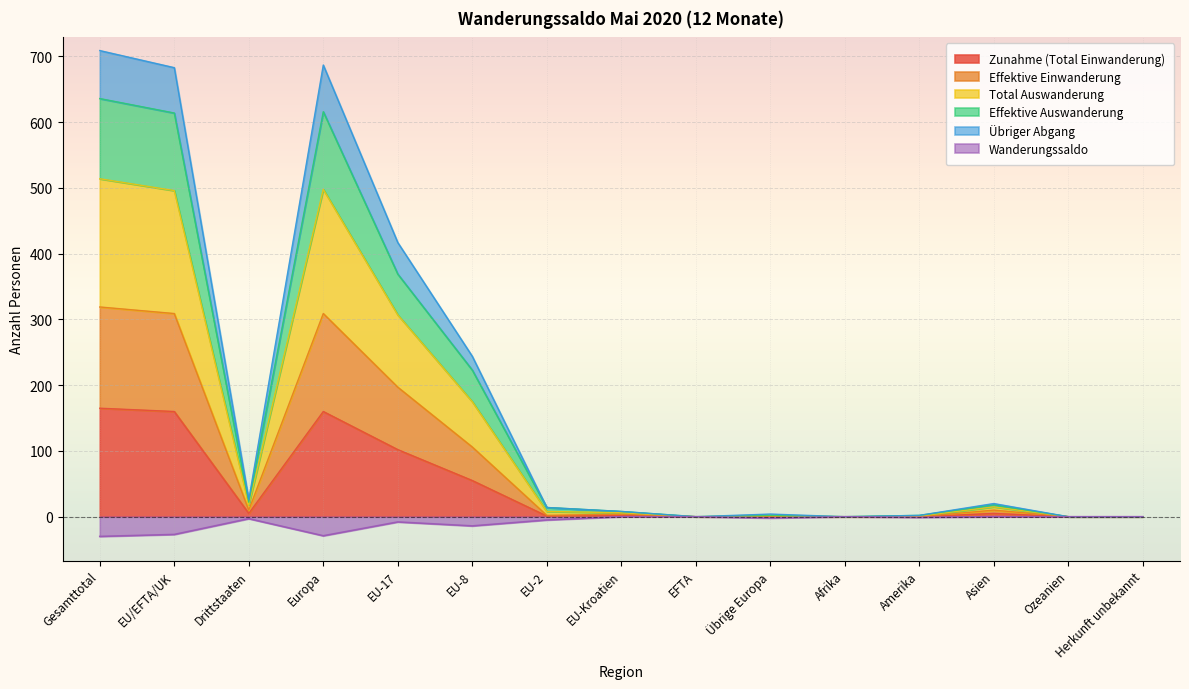

What position from the left is Herkunft unbekannt?

15